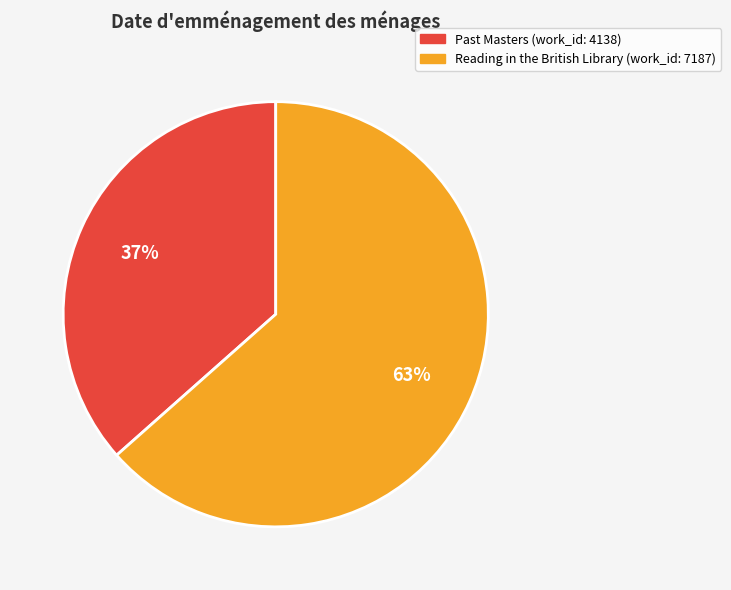

Does any single category account for the majority?

Yes